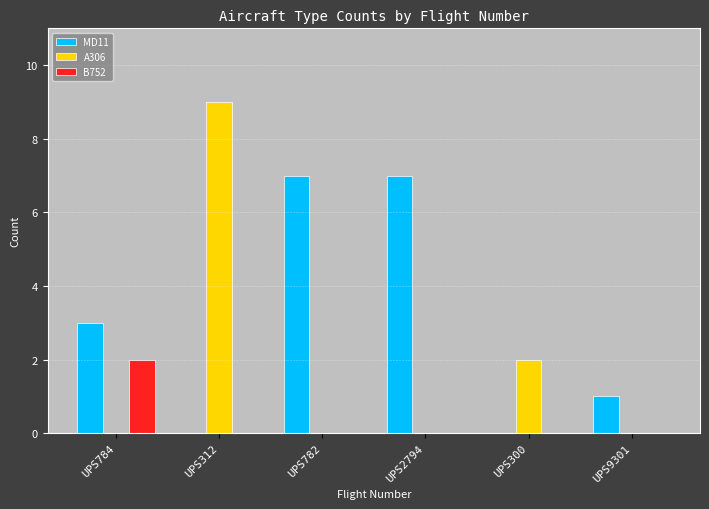

Which label corresponds to the largest value in the chart?

UPS312